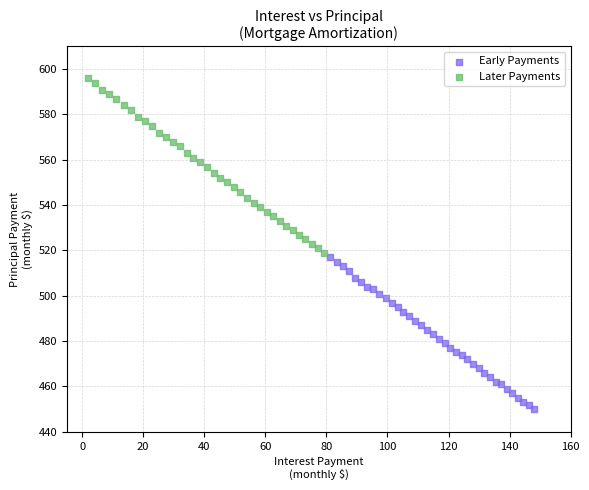

Which series reaches the maximum Y coordinate?

Later Payments